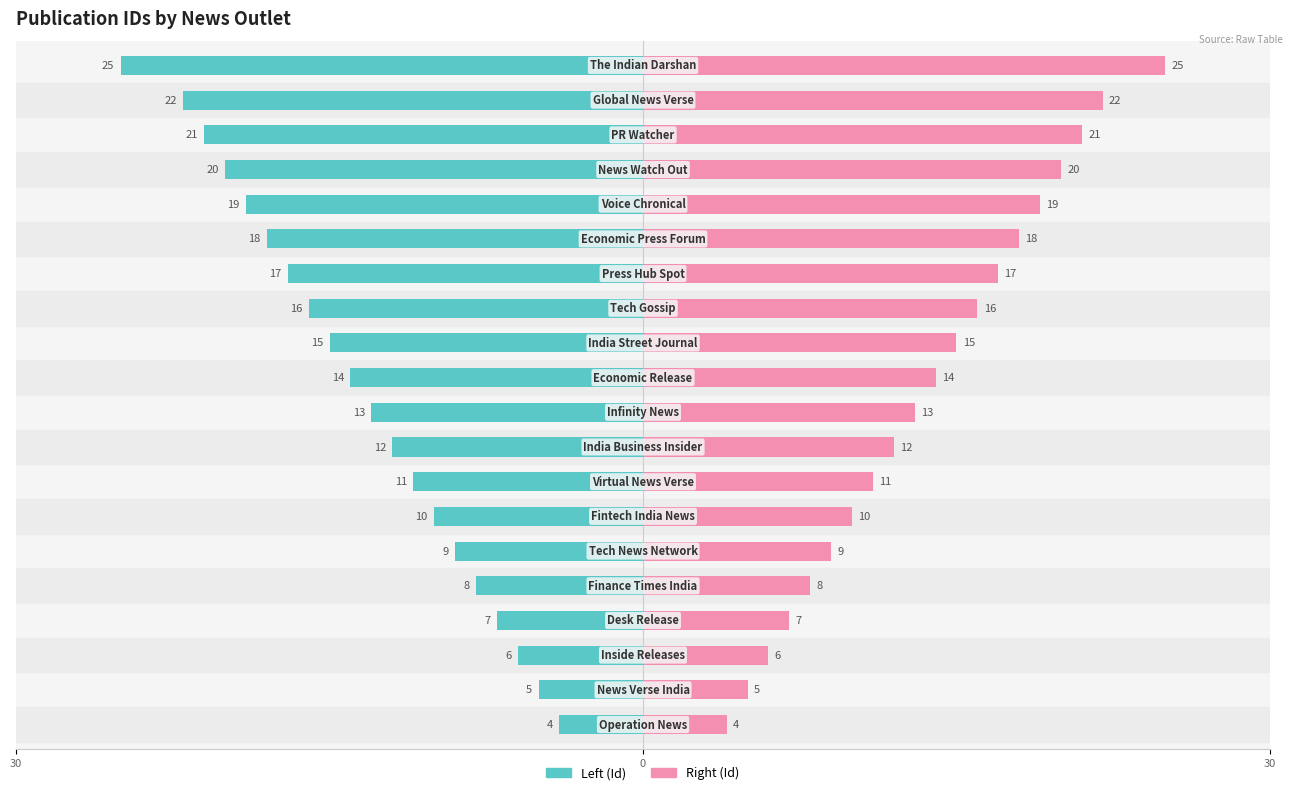

How many bars are there in total?

40